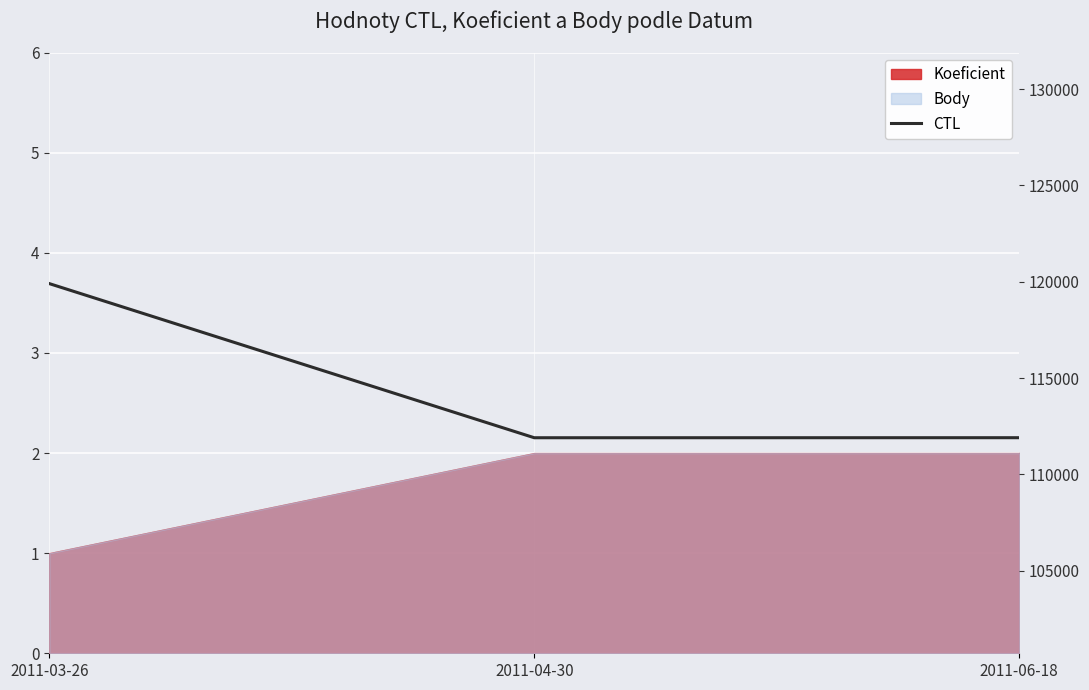

How many lines are shown in the chart?

1